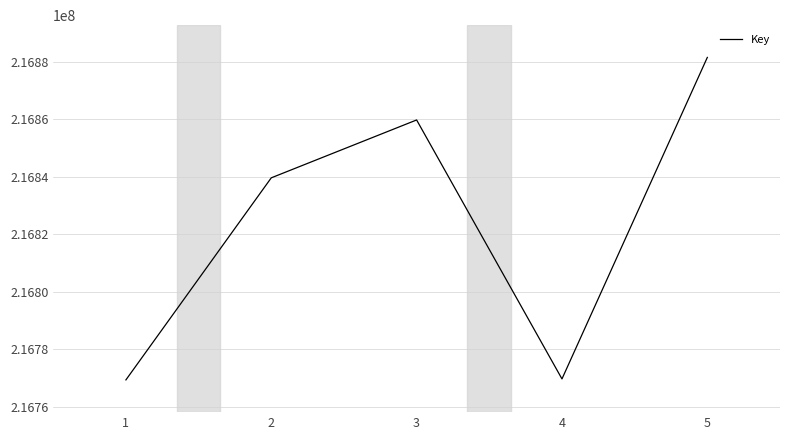

How many interior local peaks (higher than both neighbors) does the data have?

1